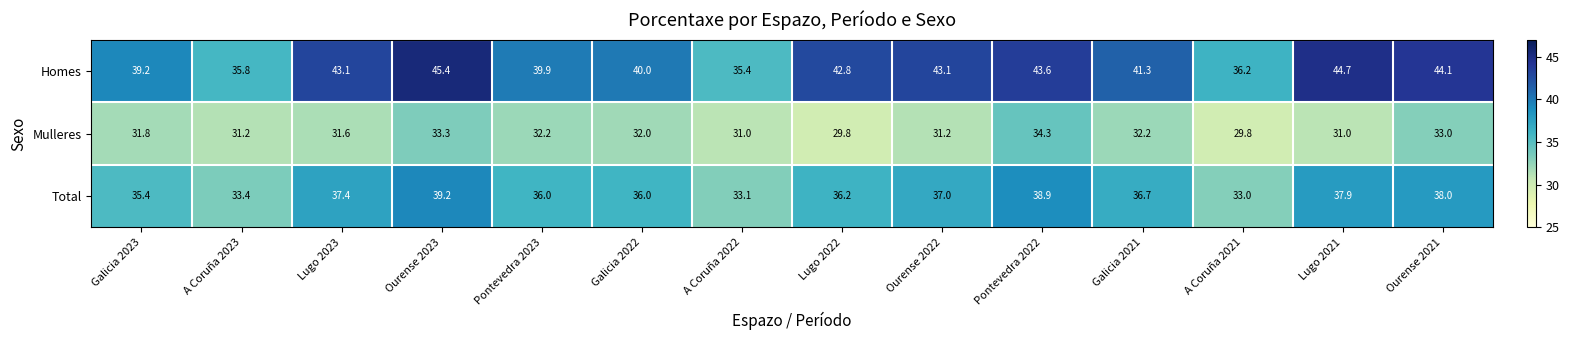

How many values in the Total series are below 36?

4